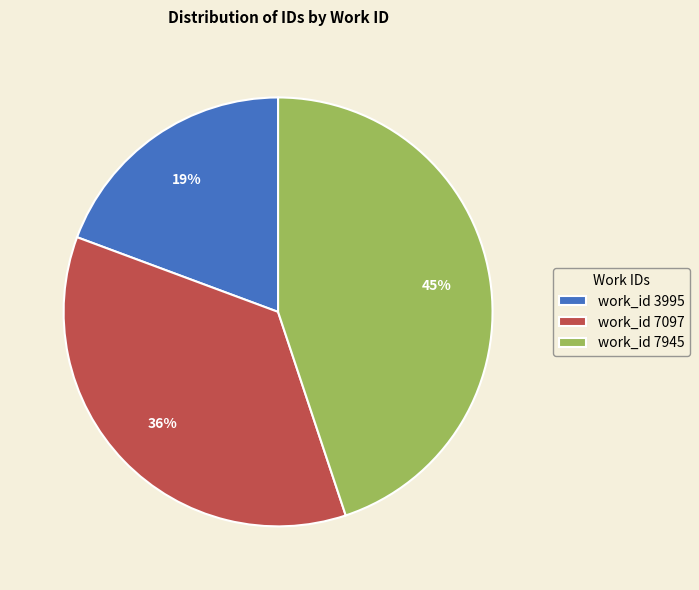

Do work_id 7097 and work_id 7945 together represent more than half of the pie?

Yes